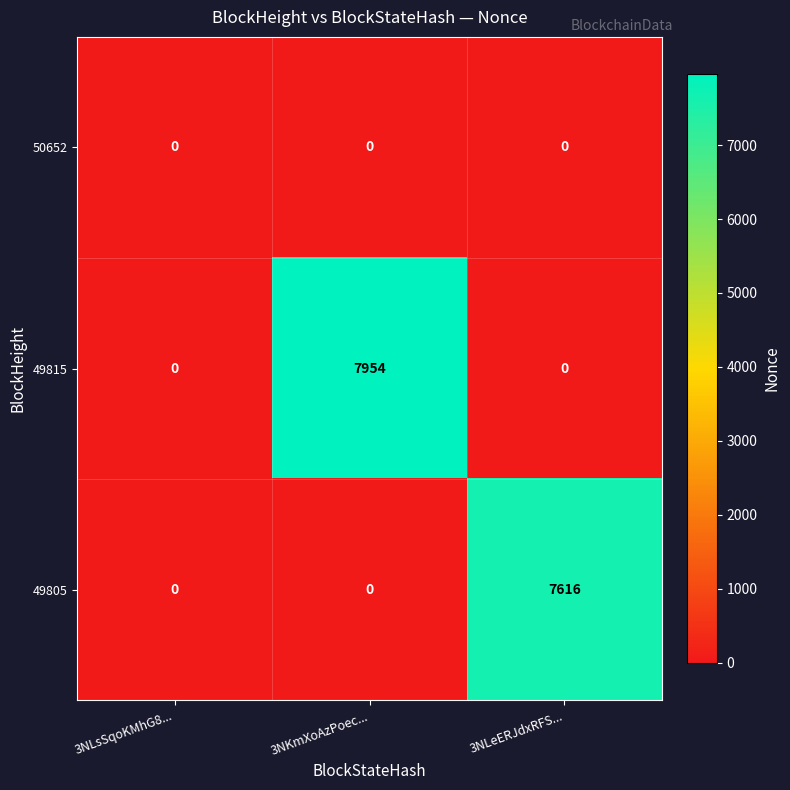

Which series has the largest total across all categories?

49815